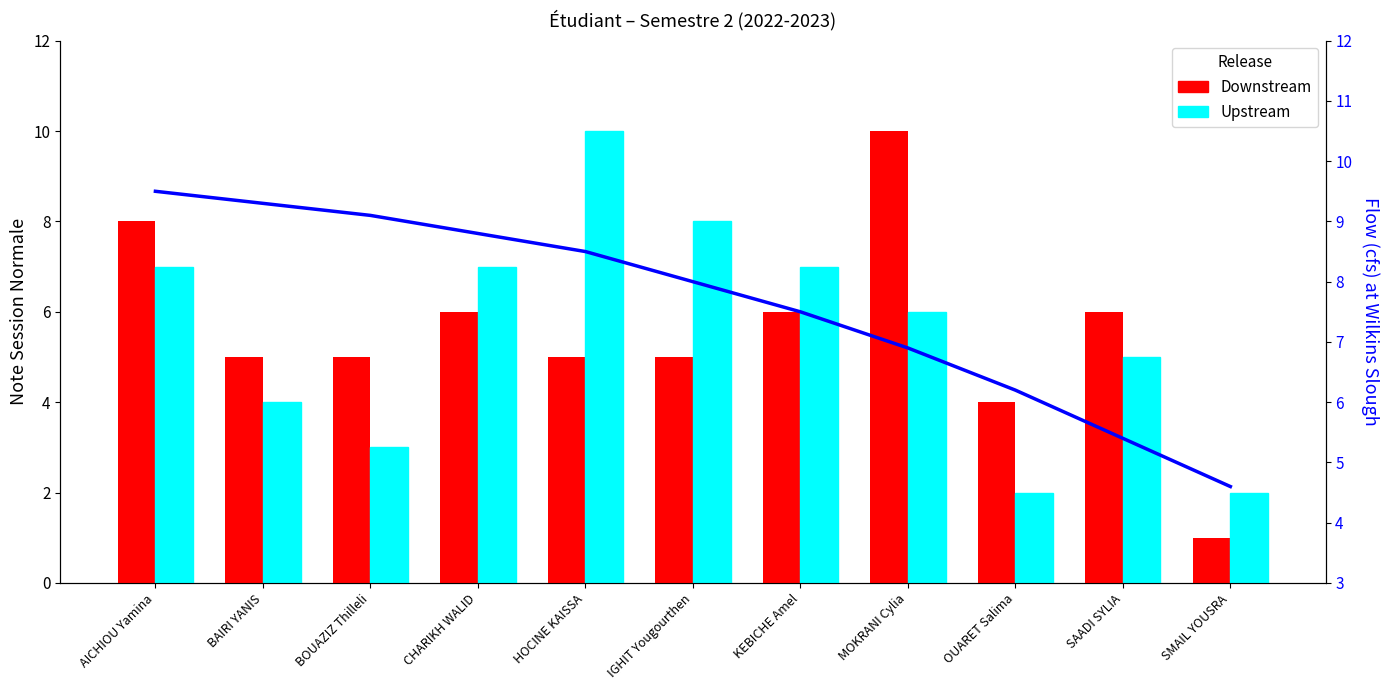

Which series has the widest spread of values?

Downstream